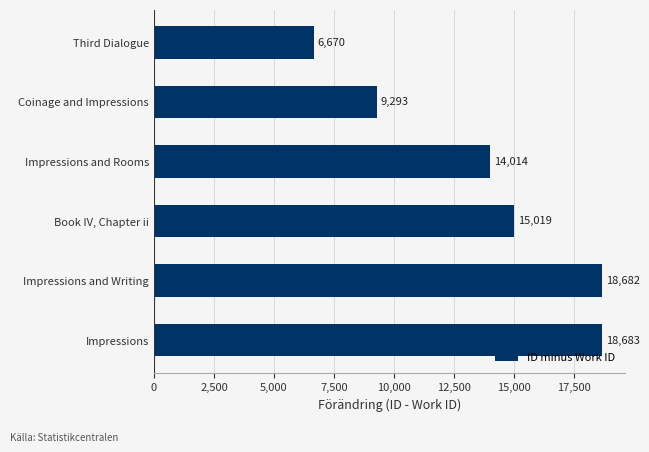

What is the smallest value displayed?

6670